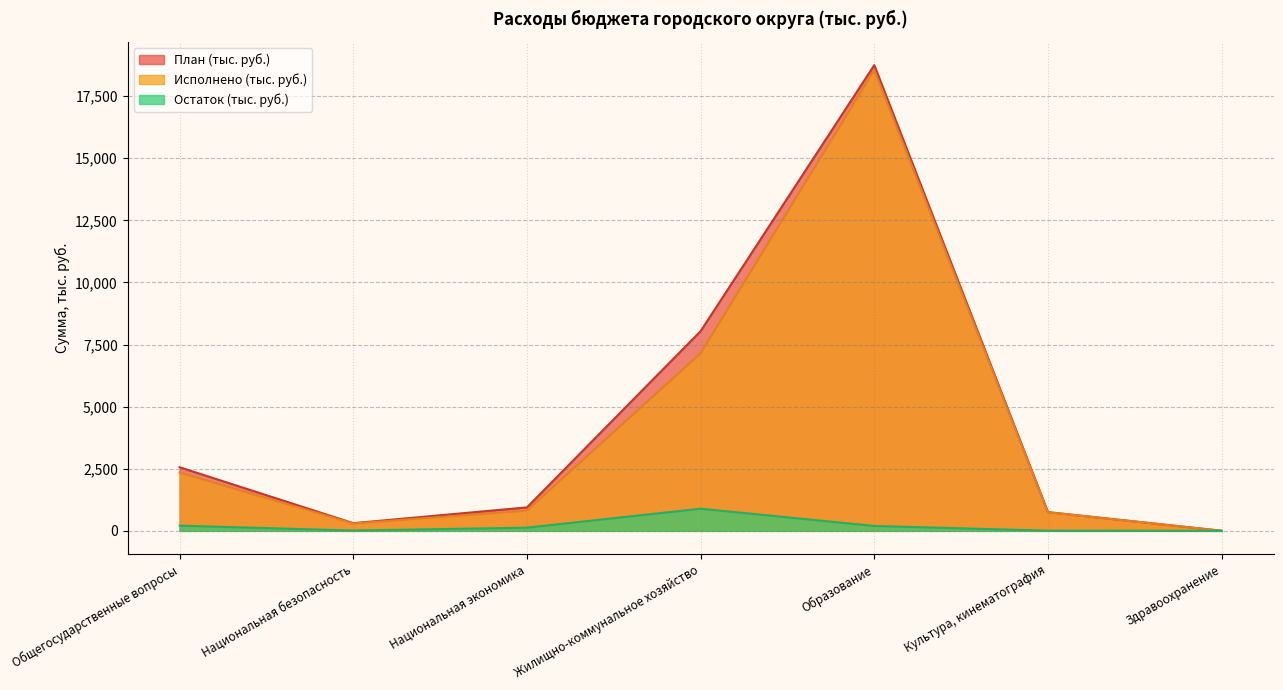

True or false: Исполнено (тыс. руб.) and Остаток (тыс. руб.) cross at least once.

False